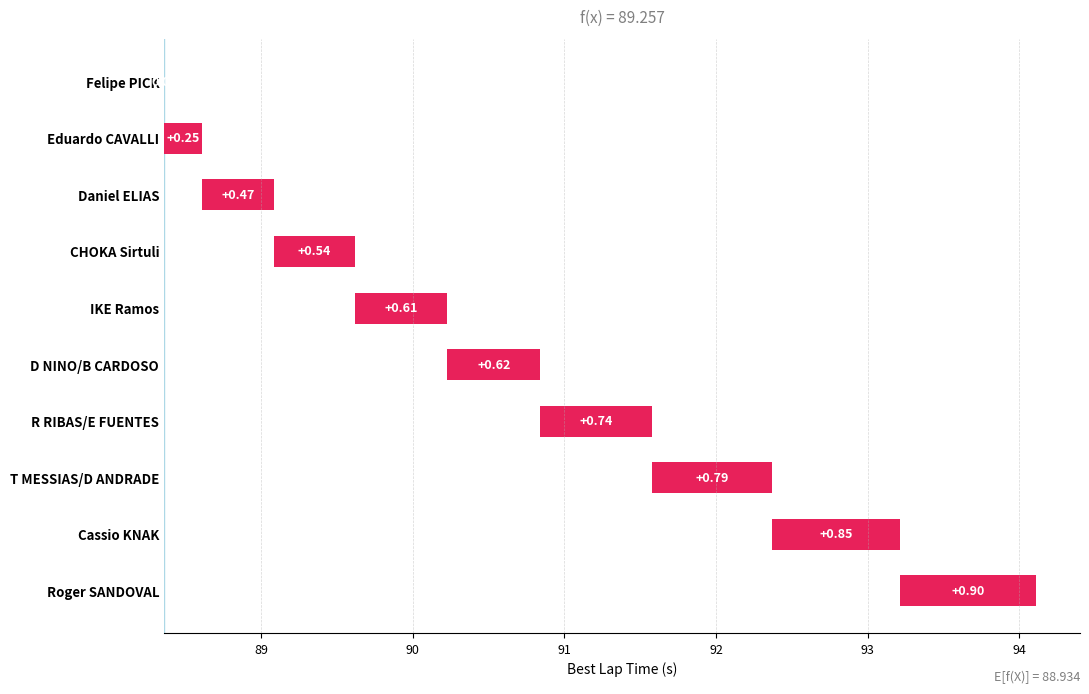

What is the difference between the values at CHOKA Sirtuli and Eduardo CAVALLI?

0.3